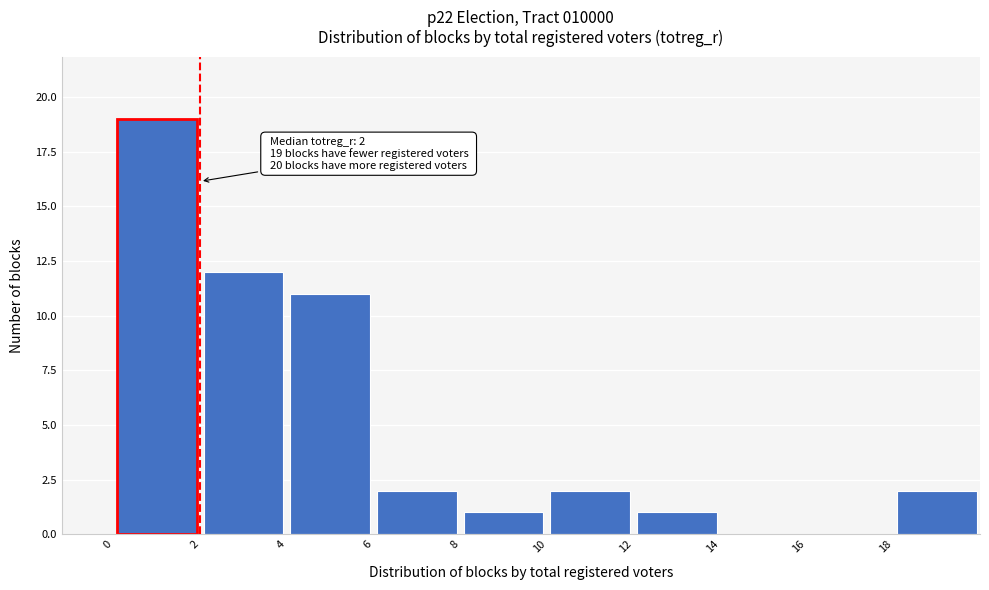

Over which range of the x-axis is the bar tallest?

0 to 2